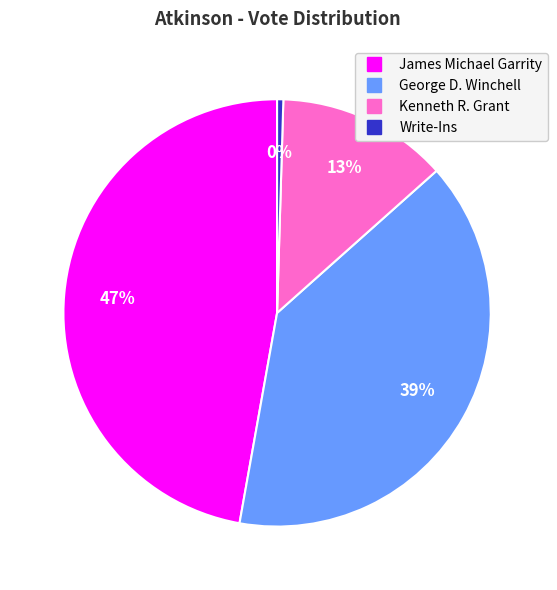

To the nearest percent, what portion does James Michael Garrity represent?

47%